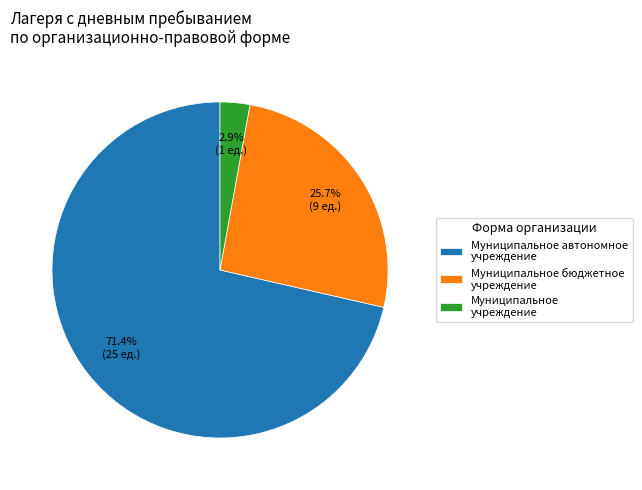

What percentage is NOT represented by Муниципальное бюджетное учреждение?

74.3%